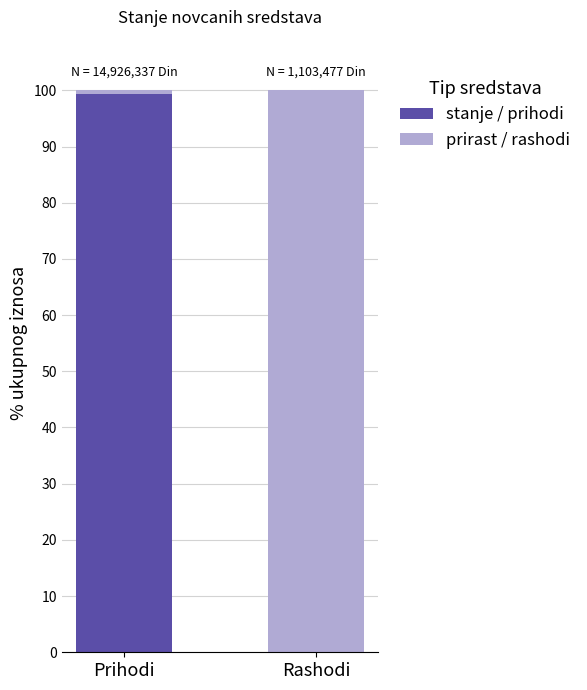

Where is stanje / prihodi nearest to the value 49?

Rashodi